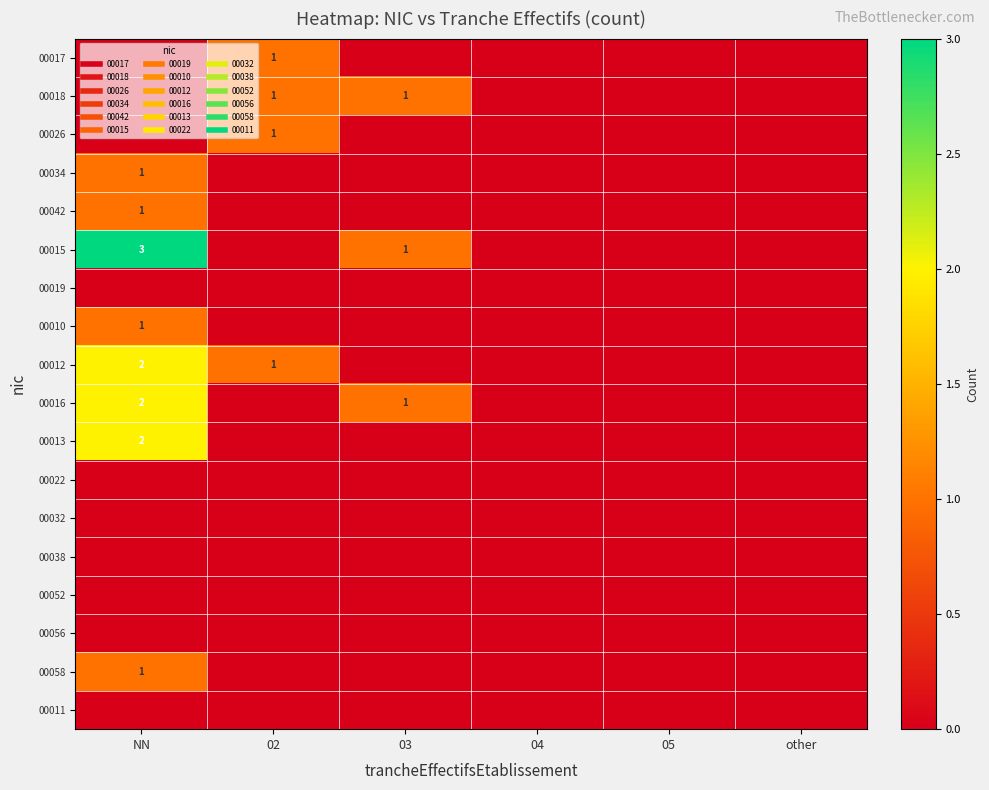

The value of 00018 at other is 0. True or false?

True